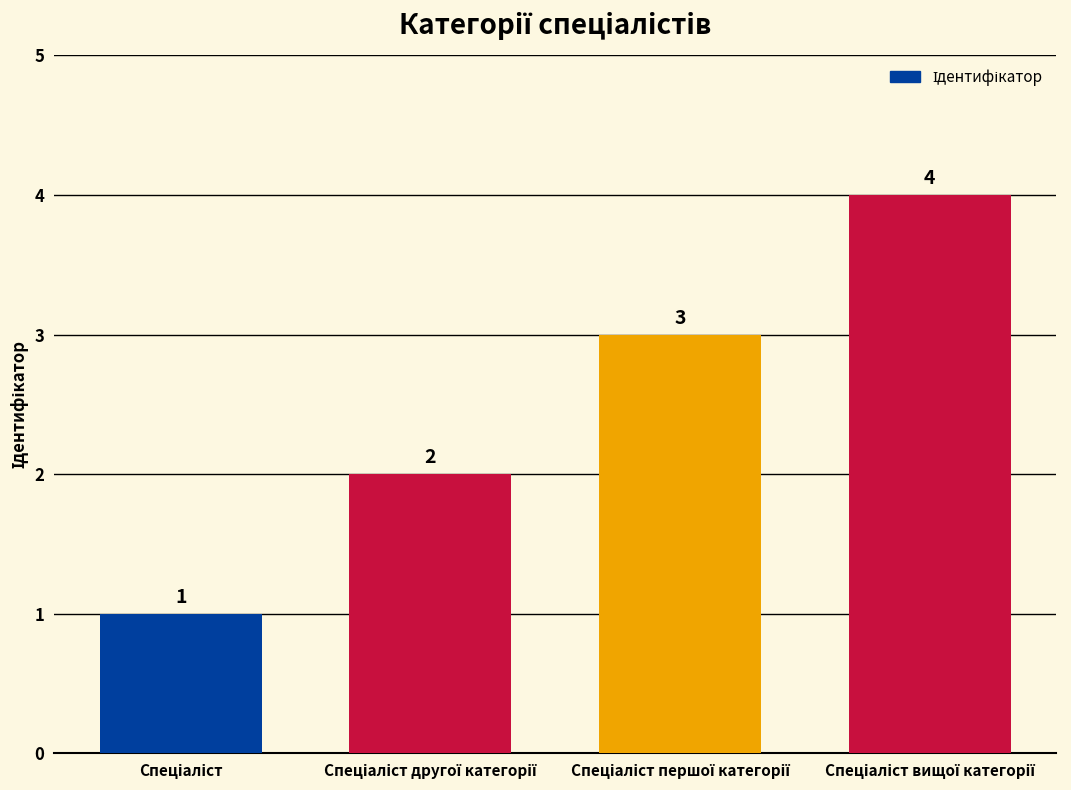

What is the greatest value displayed?

4